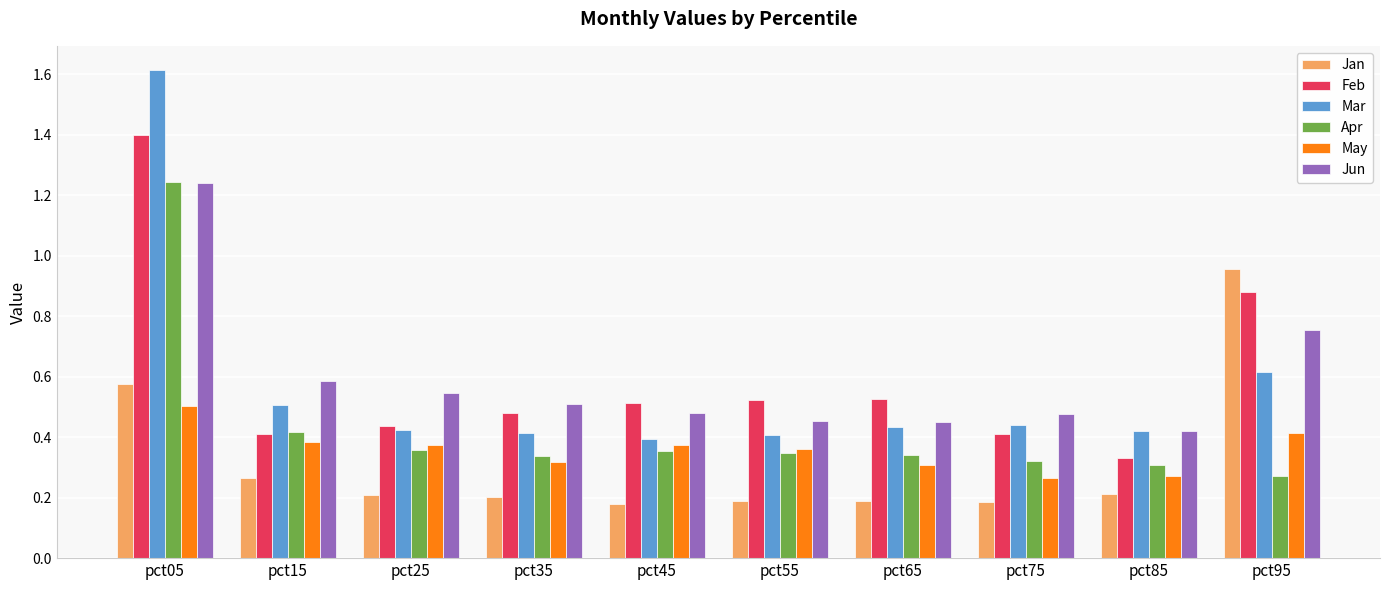

What is the maximum value shown in the chart?

1.6